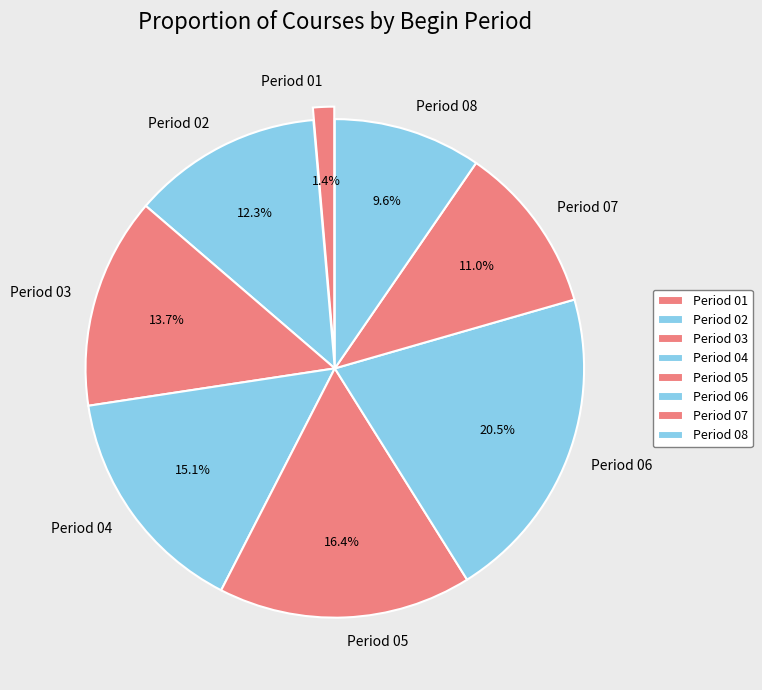

To the nearest percent, what is the combined percentage of Period 04 and Period 07?

26%